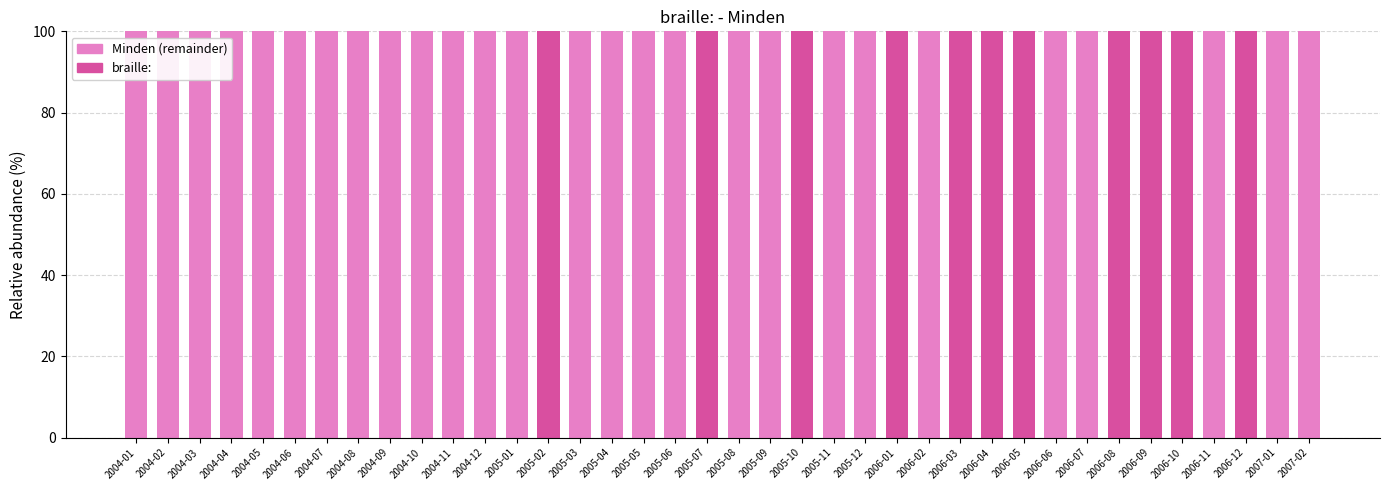

Count the number of categories in the chart.

38